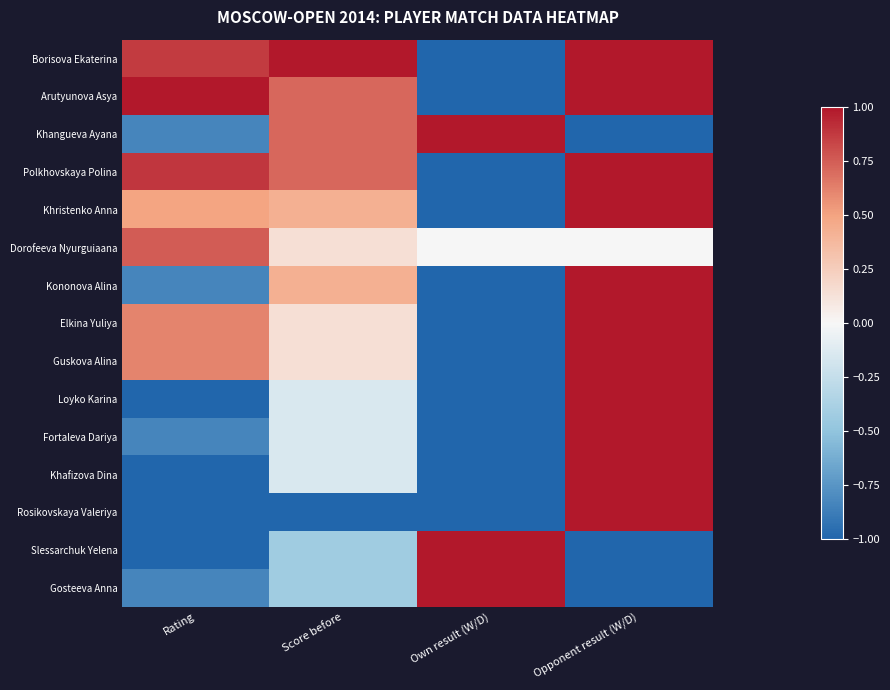

Reading left to right, transcribe all the data shown in this chart.

Borisova Ekaterina: Rating=0.9	Score before=1.0	Own result (W/D)=-1.0	Opponent result (W/D)=1.0
Arutyunova Asya: Rating=1.0	Score before=0.7	Own result (W/D)=-1.0	Opponent result (W/D)=1.0
Khangueva Ayana: Rating=-0.8	Score before=0.7	Own result (W/D)=1.0	Opponent result (W/D)=-1.0
Polkhovskaya Polina: Rating=0.9	Score before=0.7	Own result (W/D)=-1.0	Opponent result (W/D)=1.0
Khristenko Anna: Rating=0.5	Score before=0.4	Own result (W/D)=-1.0	Opponent result (W/D)=1.0
Dorofeeva Nyurguiaana: Rating=0.8	Score before=0.1	Own result (W/D)=0.0	Opponent result (W/D)=0.0
Kononova Alina: Rating=-0.8	Score before=0.4	Own result (W/D)=-1.0	Opponent result (W/D)=1.0
Elkina Yuliya: Rating=0.6	Score before=0.1	Own result (W/D)=-1.0	Opponent result (W/D)=1.0
Guskova Alina: Rating=0.6	Score before=0.1	Own result (W/D)=-1.0	Opponent result (W/D)=1.0
Loyko Karina: Rating=-1.0	Score before=-0.1	Own result (W/D)=-1.0	Opponent result (W/D)=1.0
Fortaleva Dariya: Rating=-0.8	Score before=-0.1	Own result (W/D)=-1.0	Opponent result (W/D)=1.0
Khafizova Dina: Rating=-1.0	Score before=-0.1	Own result (W/D)=-1.0	Opponent result (W/D)=1.0
Rosikovskaya Valeriya: Rating=-1.0	Score before=-1.0	Own result (W/D)=-1.0	Opponent result (W/D)=1.0
Slessarchuk Yelena: Rating=-1.0	Score before=-0.4	Own result (W/D)=1.0	Opponent result (W/D)=-1.0
Gosteeva Anna: Rating=-0.8	Score before=-0.4	Own result (W/D)=1.0	Opponent result (W/D)=-1.0